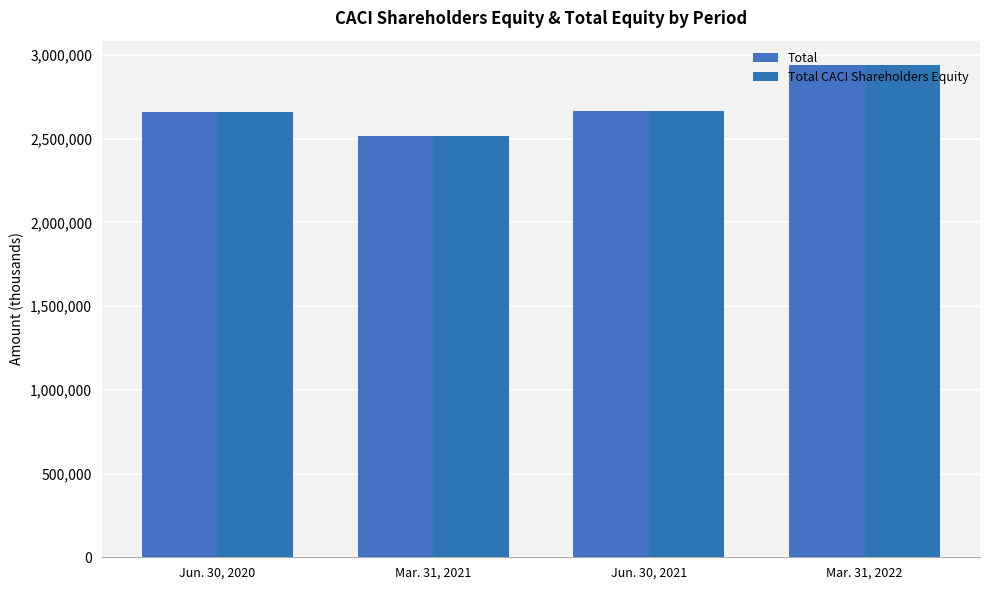

What is the lowest value of the Total CACI Shareholders Equity series?

2519259